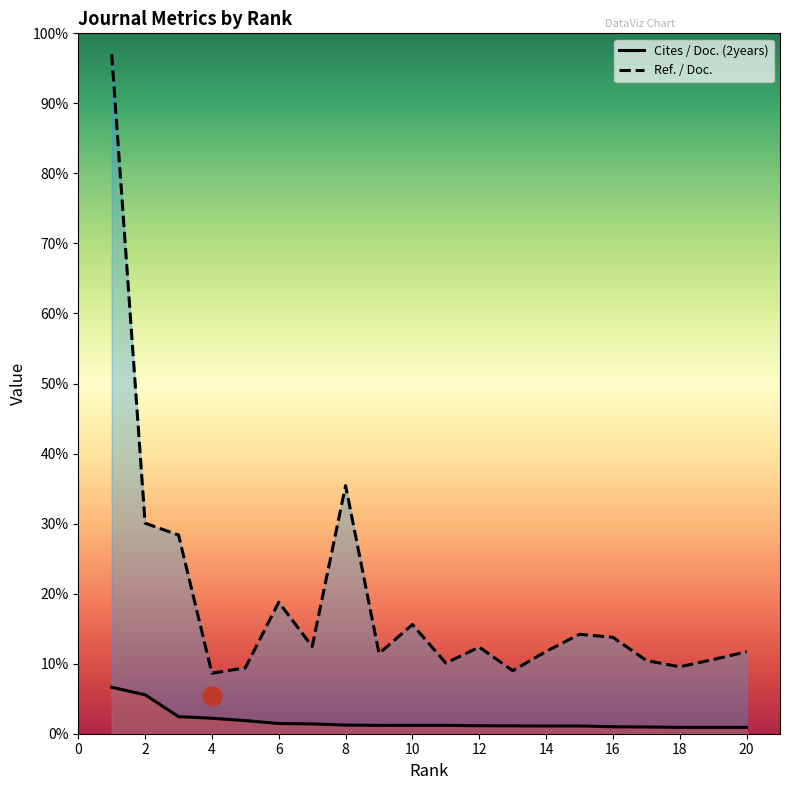

Which series has the largest total across all categories?

Ref. / Doc.